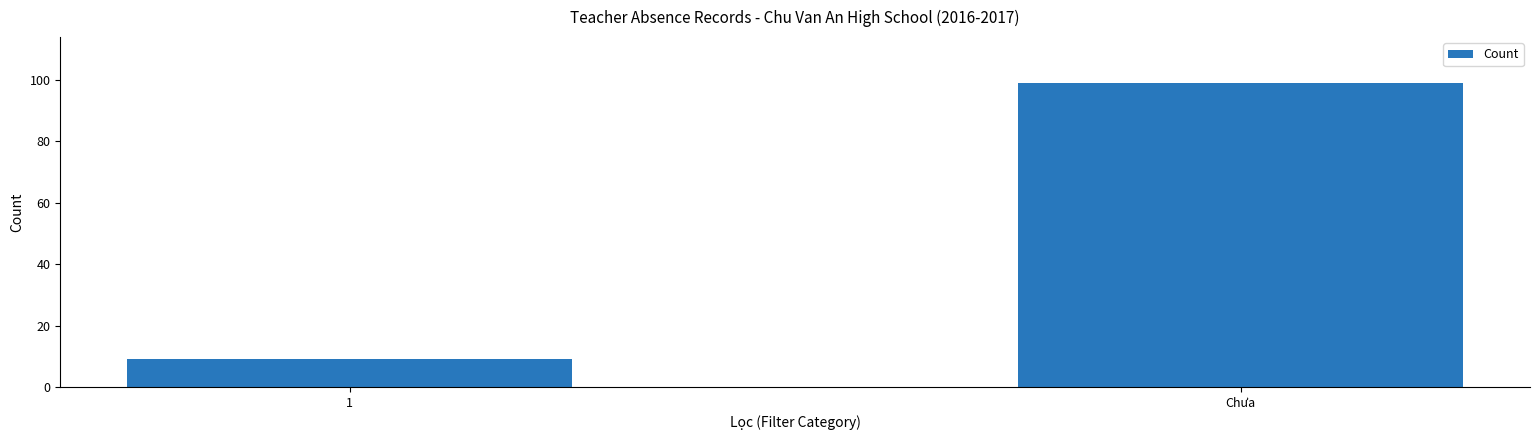

Rank the categories by value from highest to lowest.

Chưa, 1